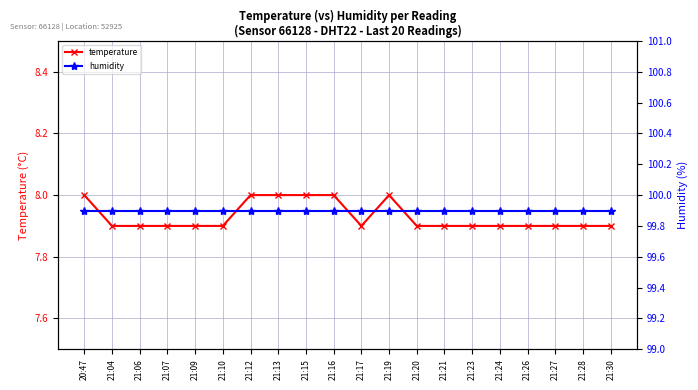

Reading left to right, list all the values displayed in this chart.

temperature: 20:47=8.0	21:04=7.9	21:06=7.9	21:07=7.9	21:09=7.9	21:10=7.9	21:12=8.0	21:13=8.0	21:15=8.0	21:16=8.0	21:17=7.9	21:19=8.0	21:20=7.9	21:21=7.9	21:23=7.9	21:24=7.9	21:26=7.9	21:27=7.9	21:28=7.9	21:30=7.9
humidity: 20:47=99.9	21:04=99.9	21:06=99.9	21:07=99.9	21:09=99.9	21:10=99.9	21:12=99.9	21:13=99.9	21:15=99.9	21:16=99.9	21:17=99.9	21:19=99.9	21:20=99.9	21:21=99.9	21:23=99.9	21:24=99.9	21:26=99.9	21:27=99.9	21:28=99.9	21:30=99.9